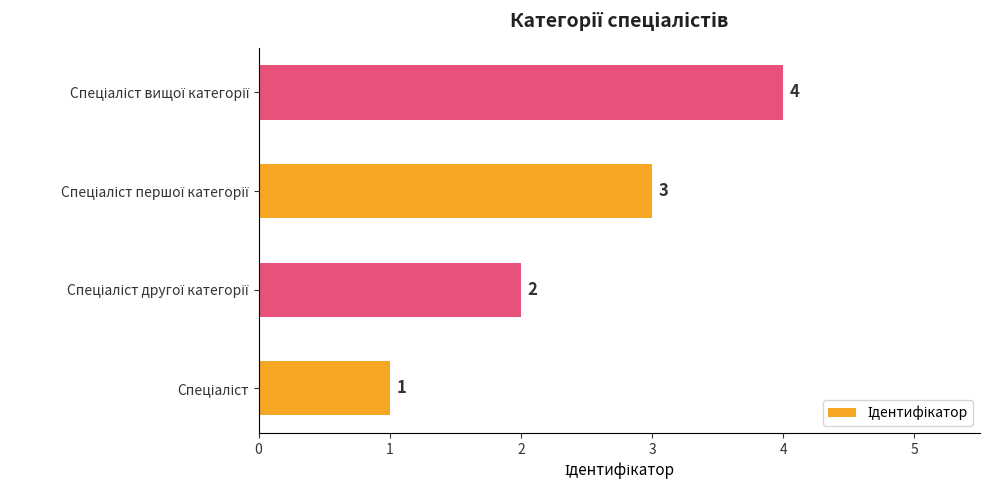

What is the maximum value shown in the chart?

4